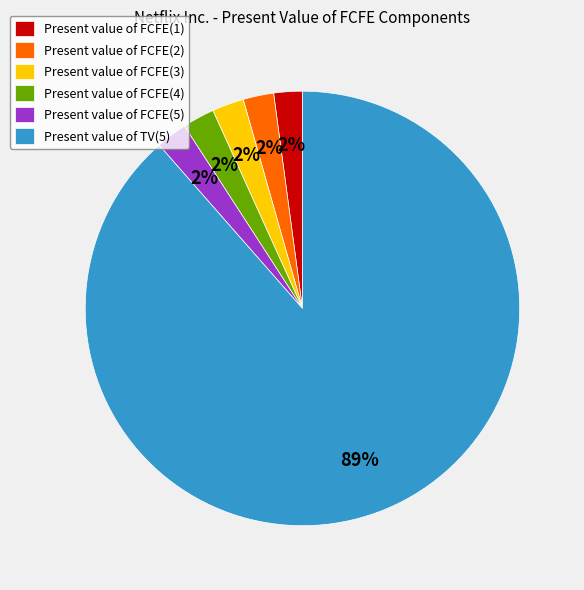

To the nearest percent, what portion does Present value of FCFE(3) represent?

2%